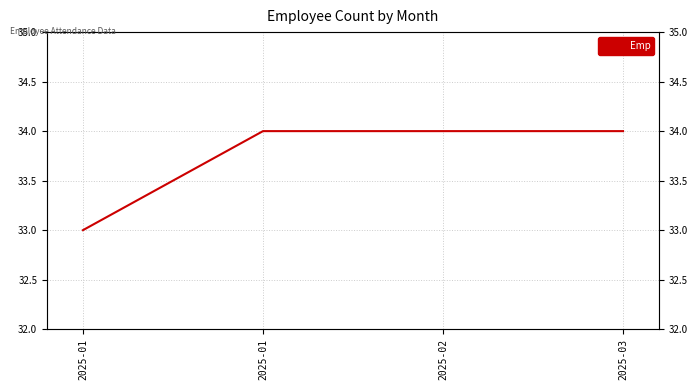

The value at 2025-03 is 34. True or false?

True